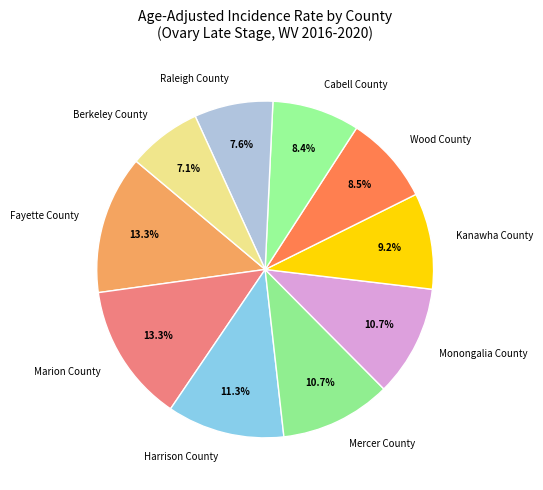

To the nearest percent, what is the average slice percentage?

10%